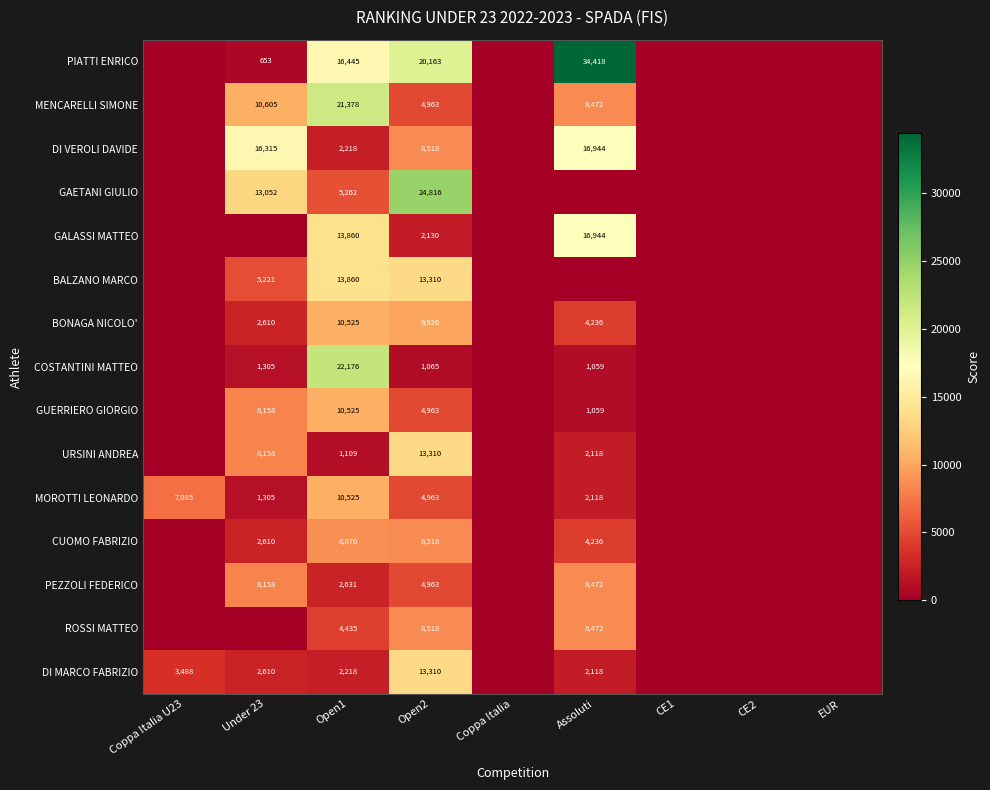

What is the total value across all series at Open1?

146037